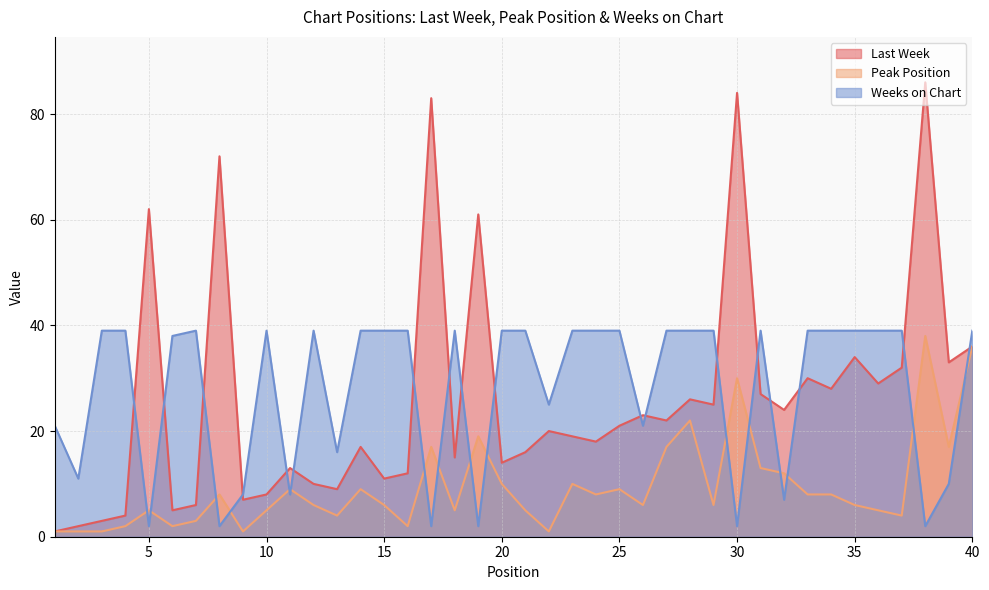

After their last crossing, which series has the higher values: Weeks on Chart or Peak Position?

Weeks on Chart